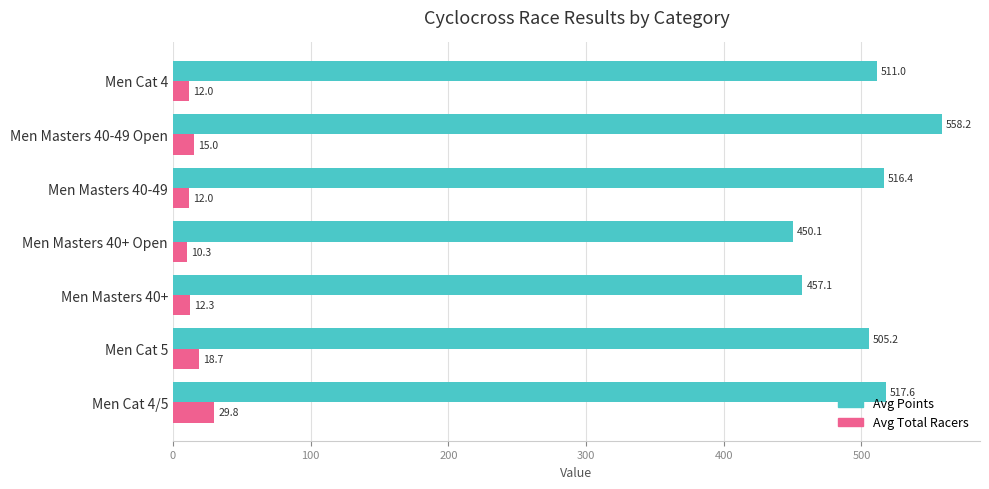

What is the minimum value for Avg Points?

450.1